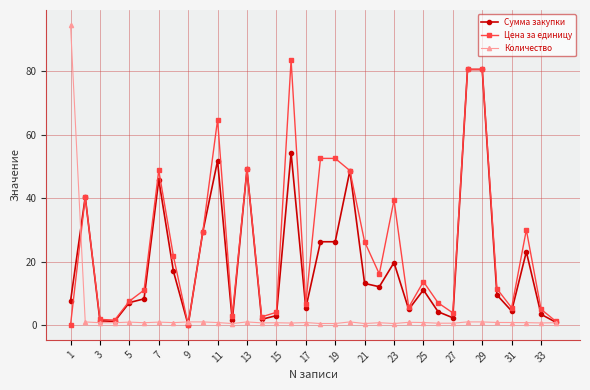

Rank the series by their average value, from highest to lowest.

Цена за единицу, Сумма закупки, Количество